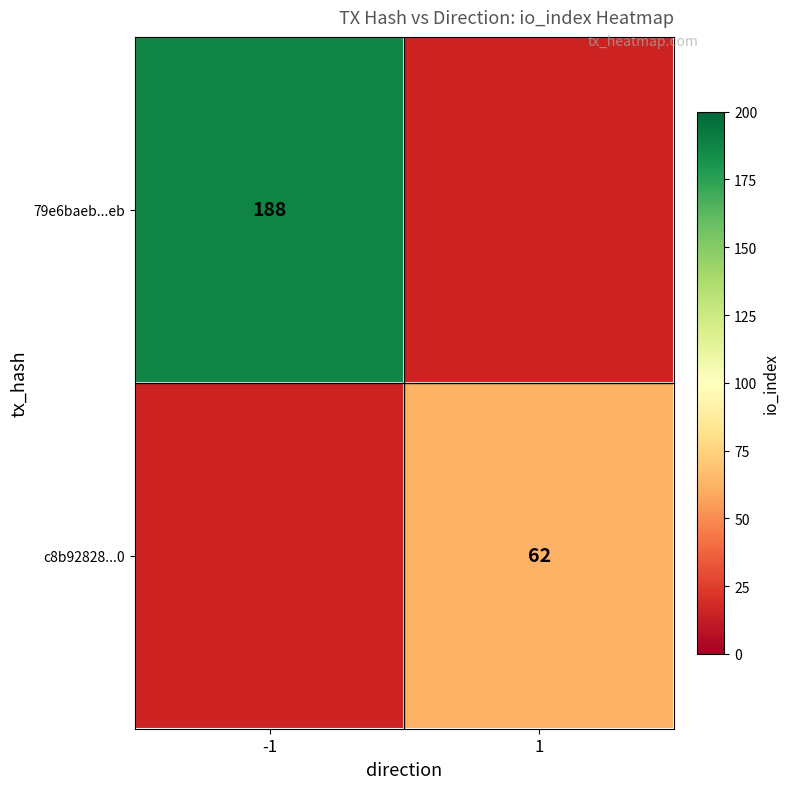

Is it true that 79e6baeb...eb equals 188 at -1?

True